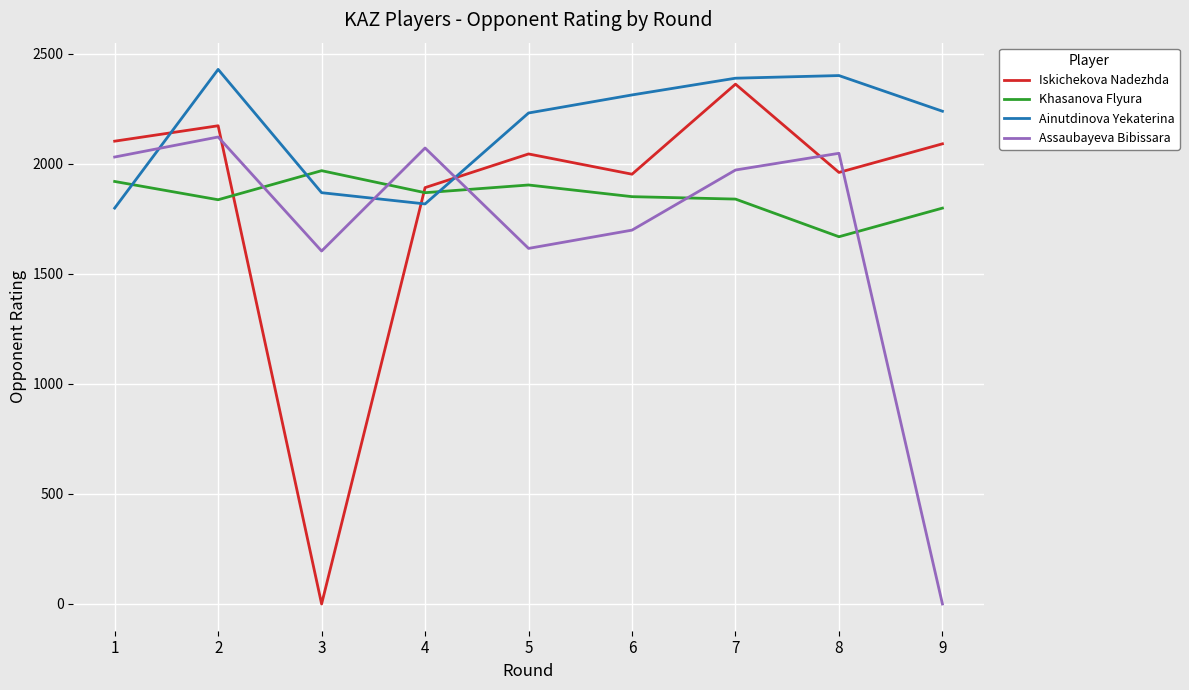

Which series changed the most between 4 and 8?

Ainutdinova Yekaterina